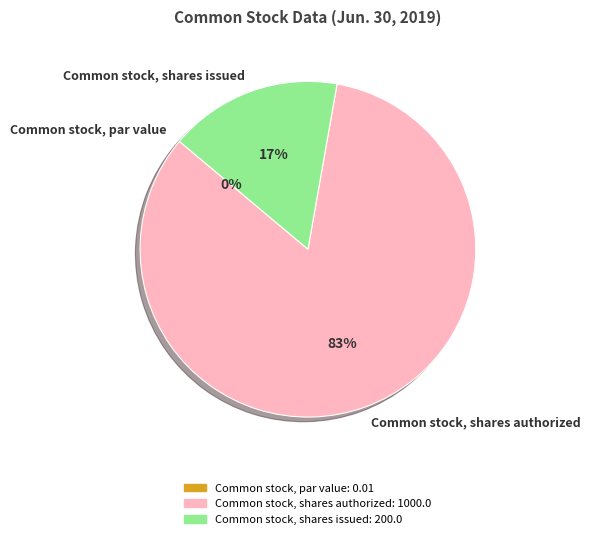

True or false: Common stock, shares authorized accounts for 83% of the total.

True